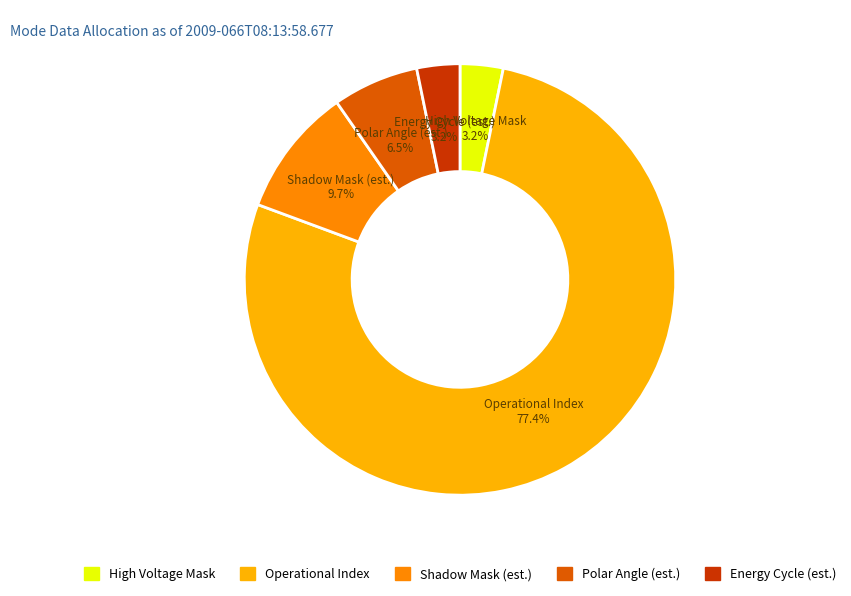

Count the number of slices in the pie.

5